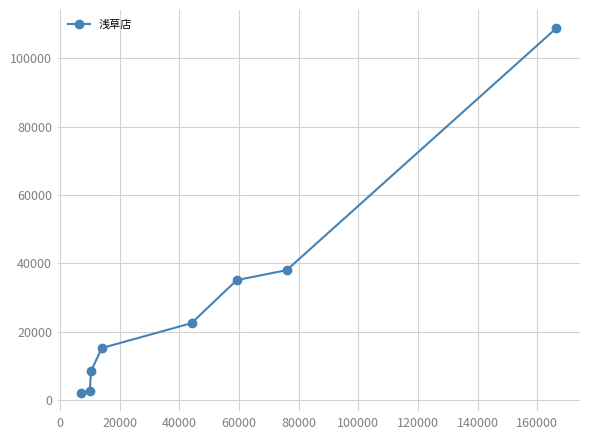

True or false: there are more than 2 points higher than both neighbors.

False